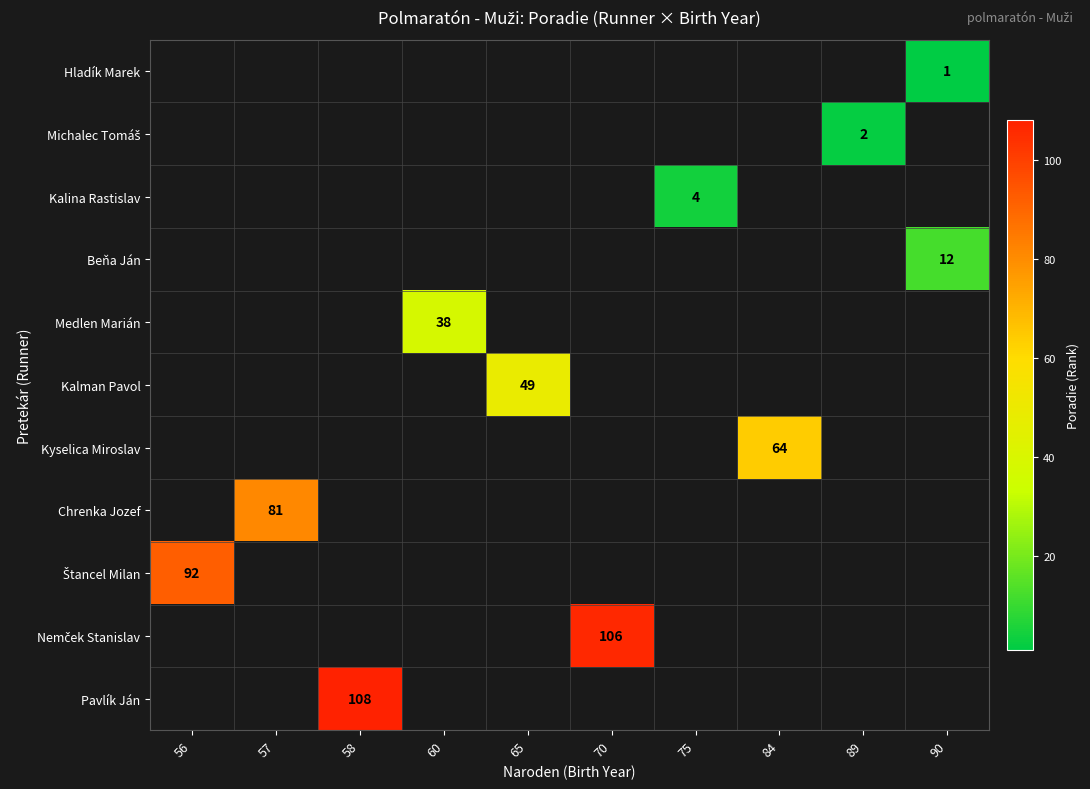

What is the greatest value displayed?

108.0